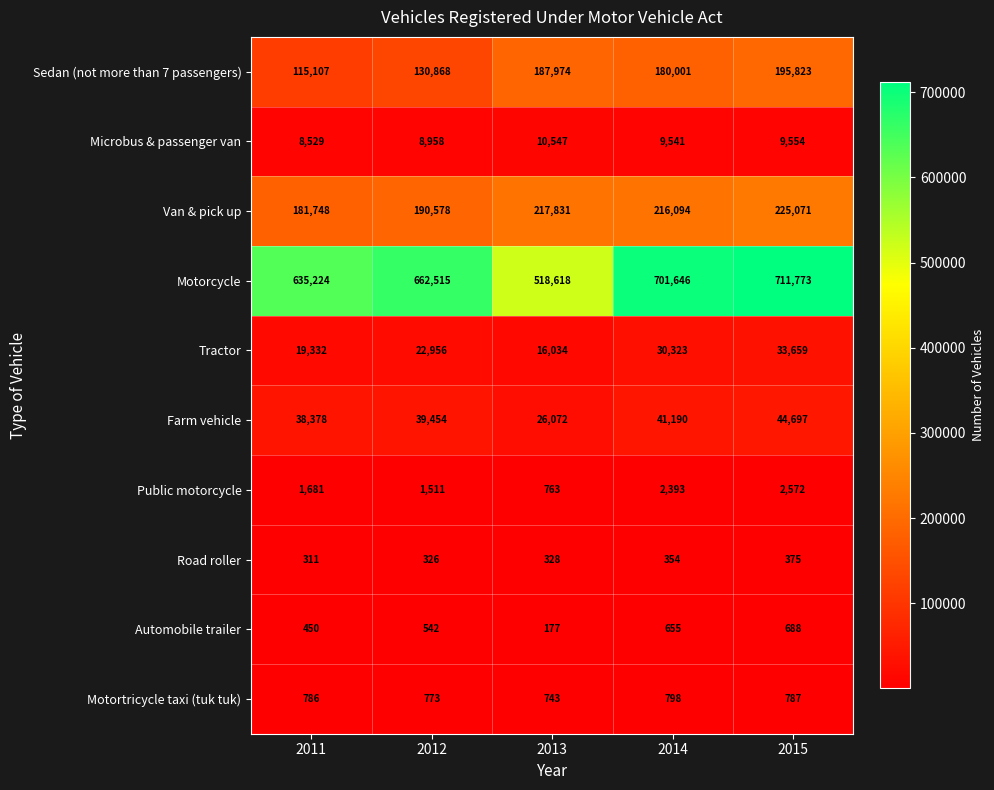

The Public motorcycle series shows 556 at 2012. True or false?

False